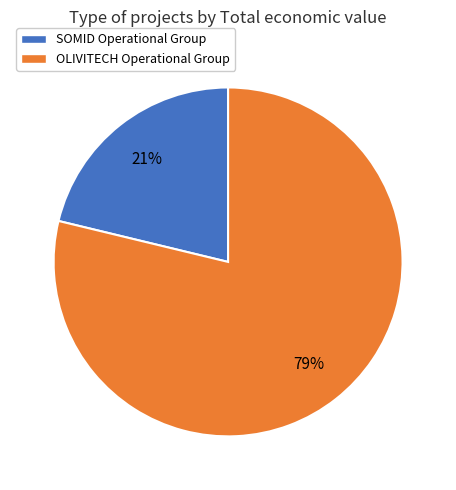

Does SOMID Operational Group account for over 50% of the chart?

No